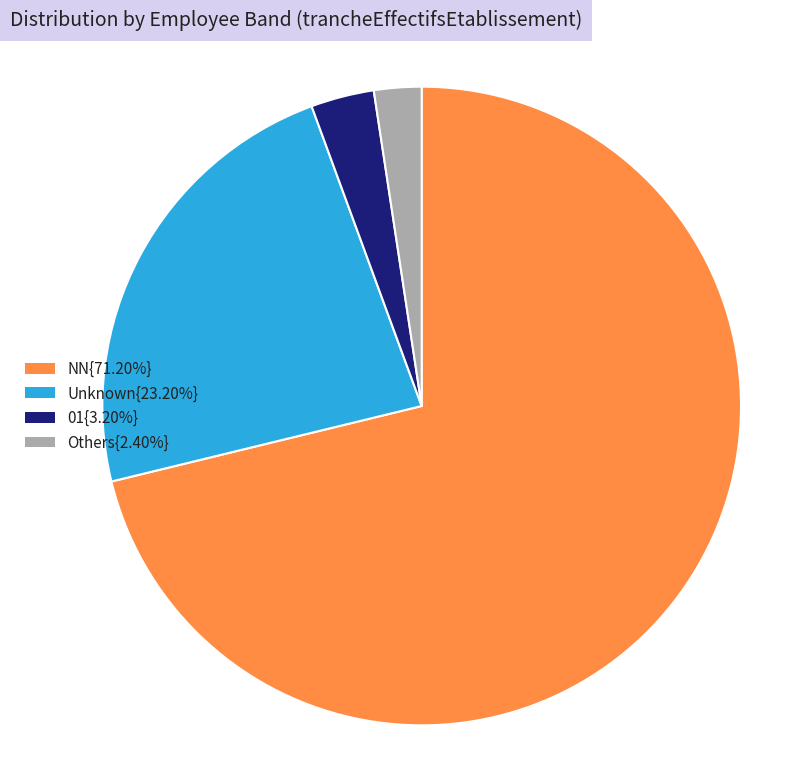

How many slices are in this pie chart?

4